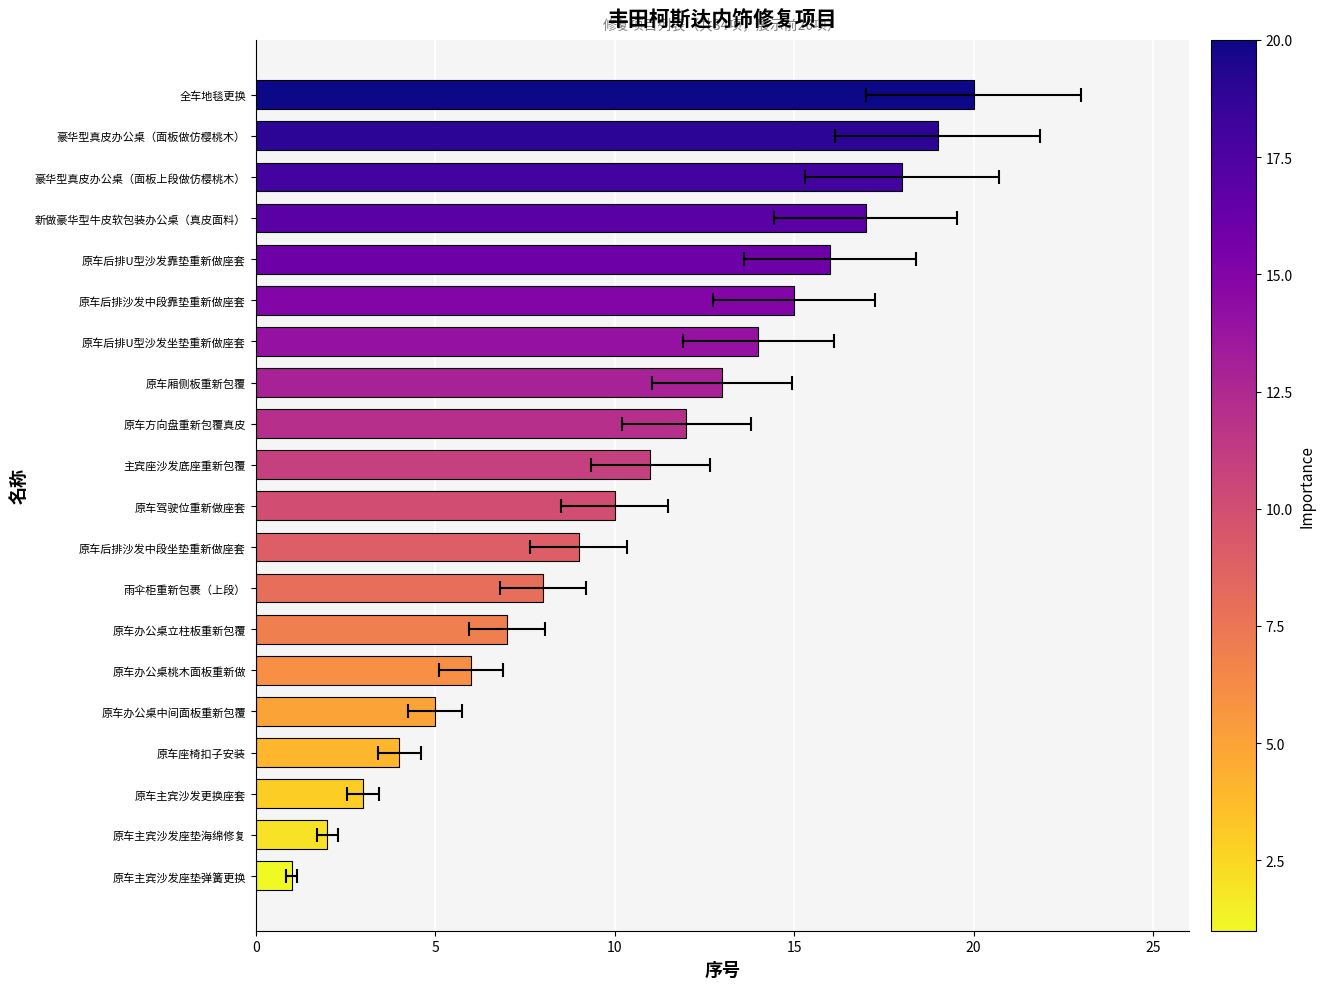

Count the number of data series in this chart.

1